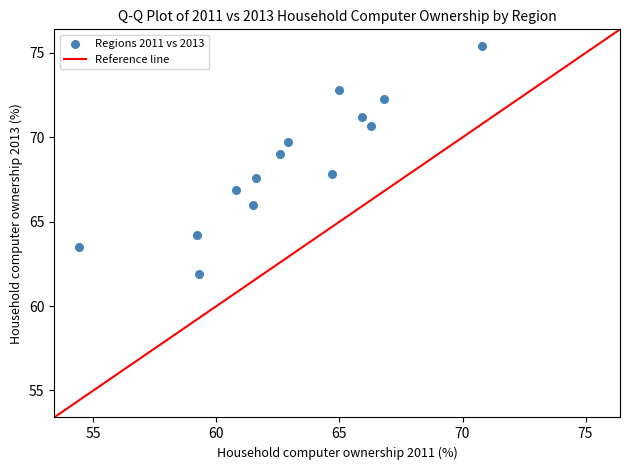

What is the range of X values (max minus min)?

16.4